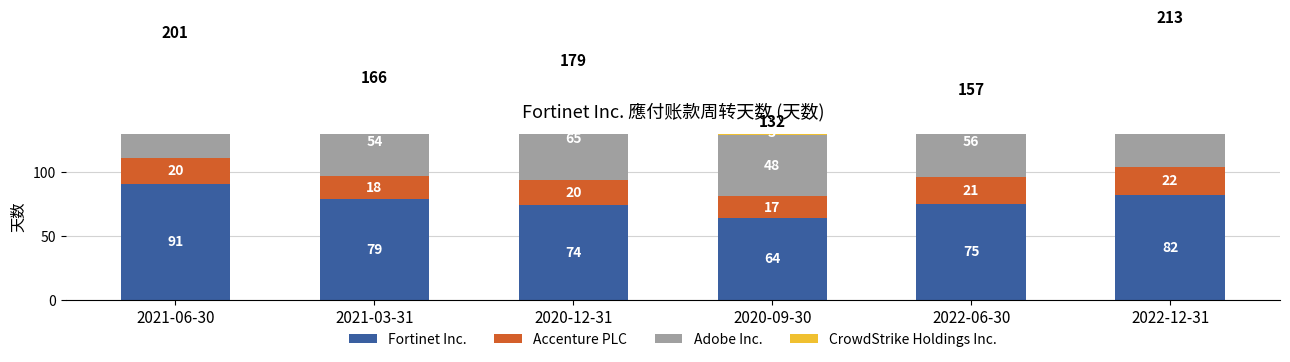

Rank the categories by Accenture PLC value from lowest to highest.

2020-09-30, 2021-03-31, 2021-06-30, 2020-12-31, 2022-06-30, 2022-12-31